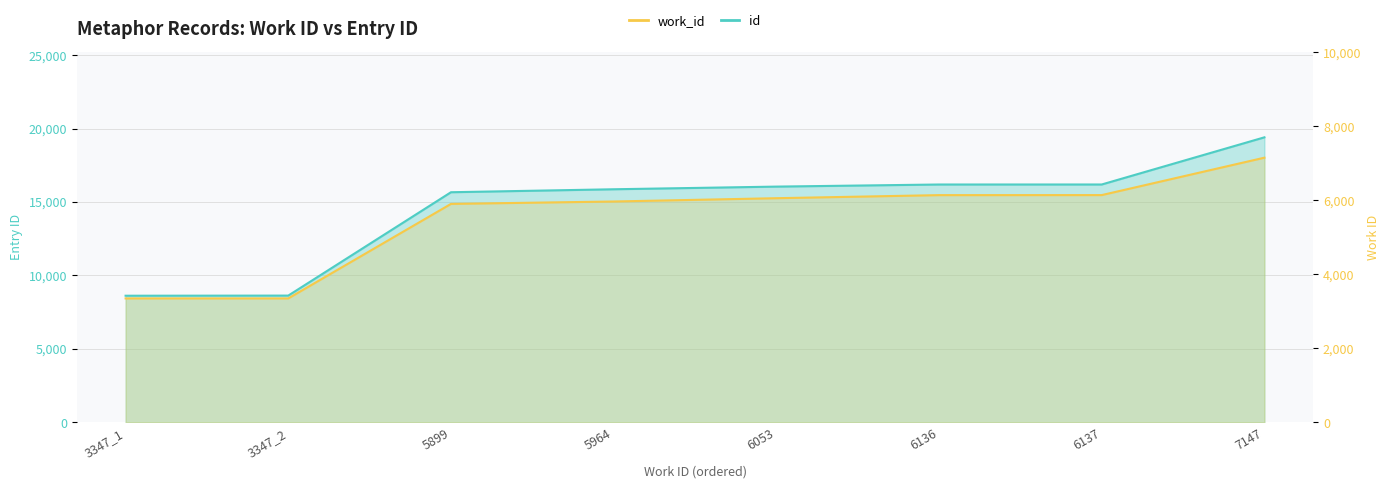

True or false: work_id and id intersect in this chart.

False